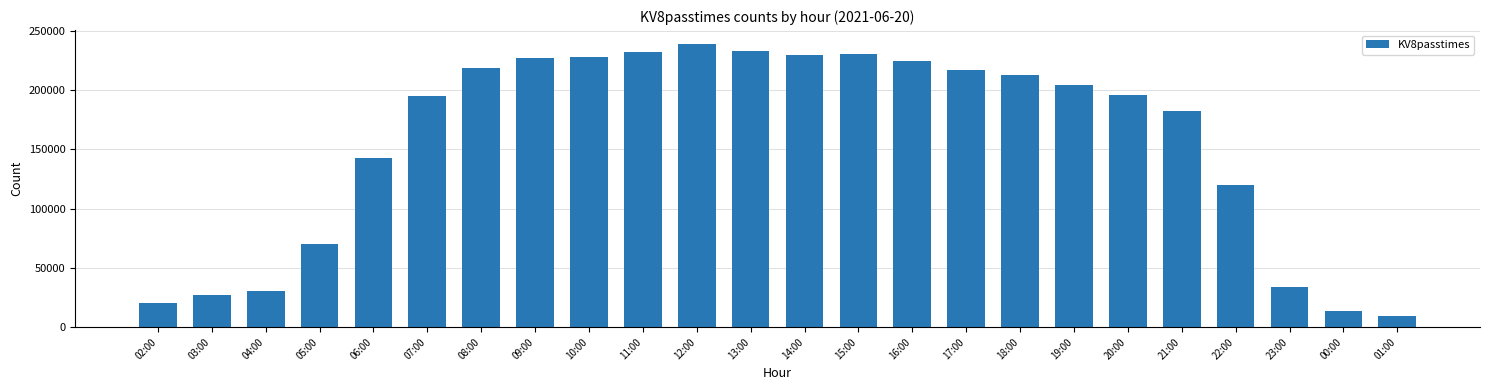

At which label is the value closest to 123922?

22:00